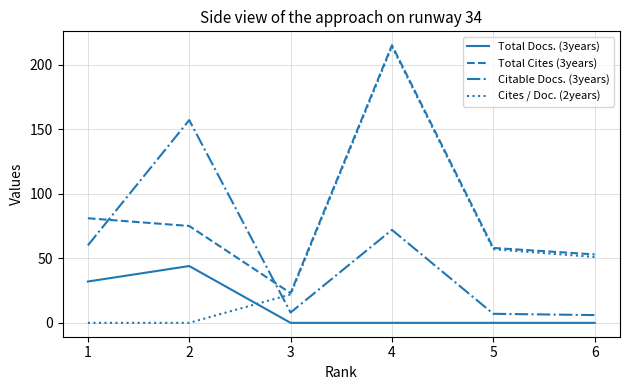

What are all the series names shown in the legend?

Total Docs. (3years), Total Cites (3years), Citable Docs. (3years), Cites / Doc. (2years)